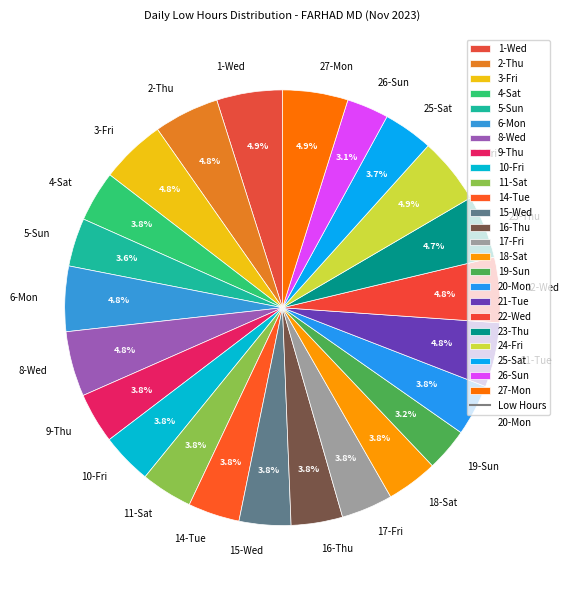

Which has a higher value, 16-Thu or 27-Mon?

27-Mon